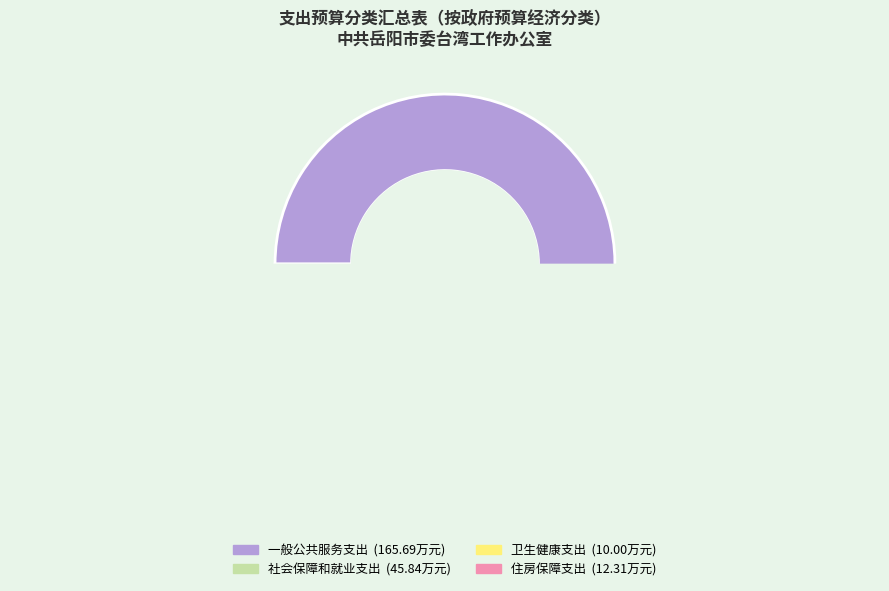

Count the number of slices in the pie.

4